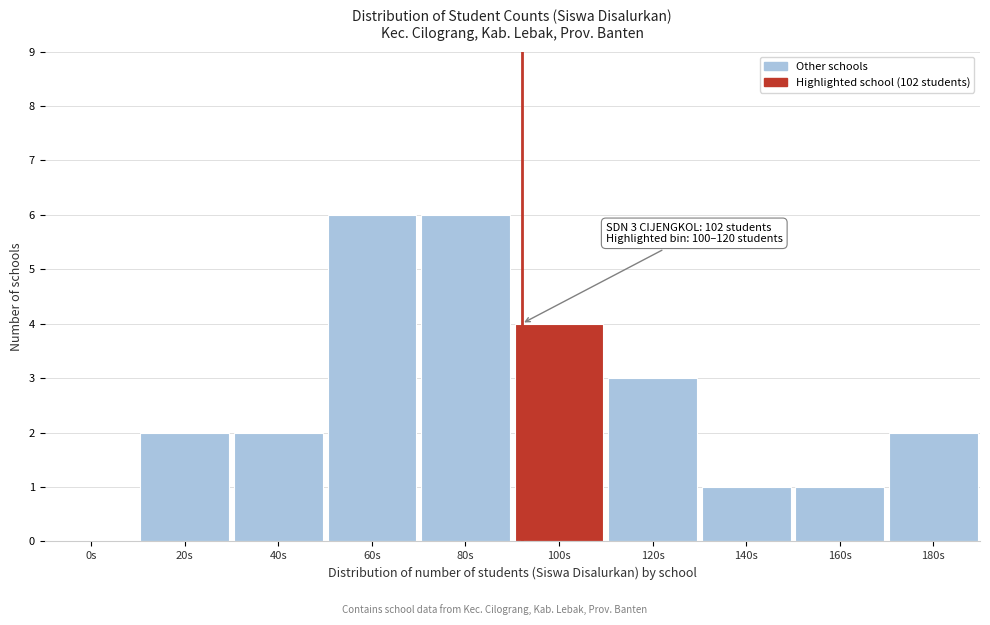

Reading left to right, what are all the values shown in this chart?

0s=0	20s=2	40s=2	60s=6	80s=6	100s=4	120s=3	140s=1	160s=1	180s=2